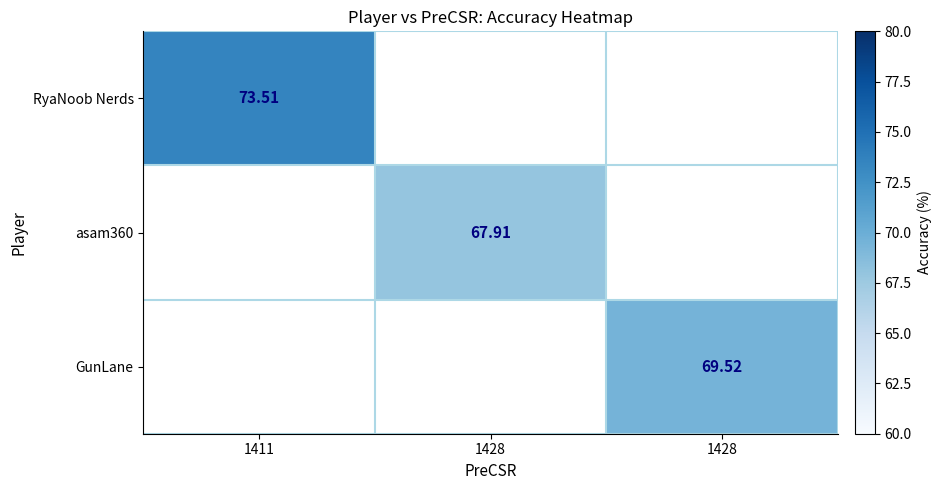

Count the number of data series in this chart.

3